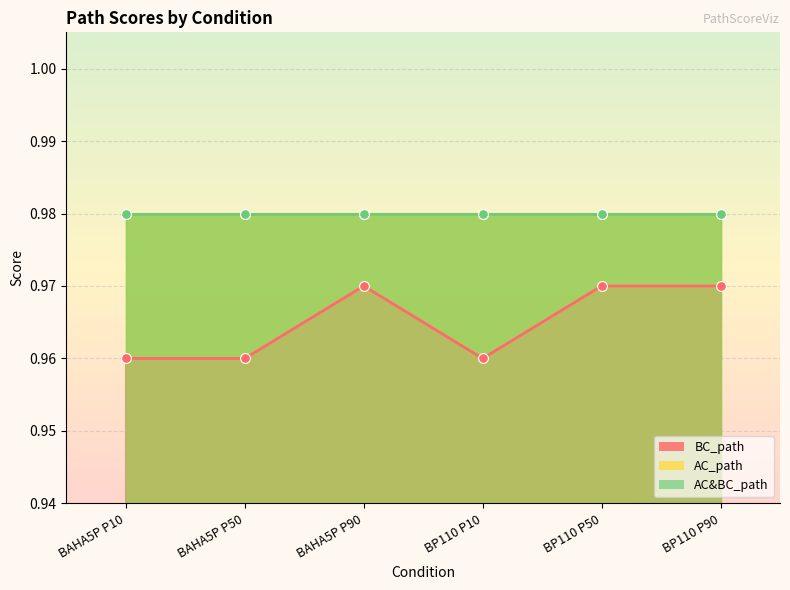

Which series contains the highest Y value?

AC_path